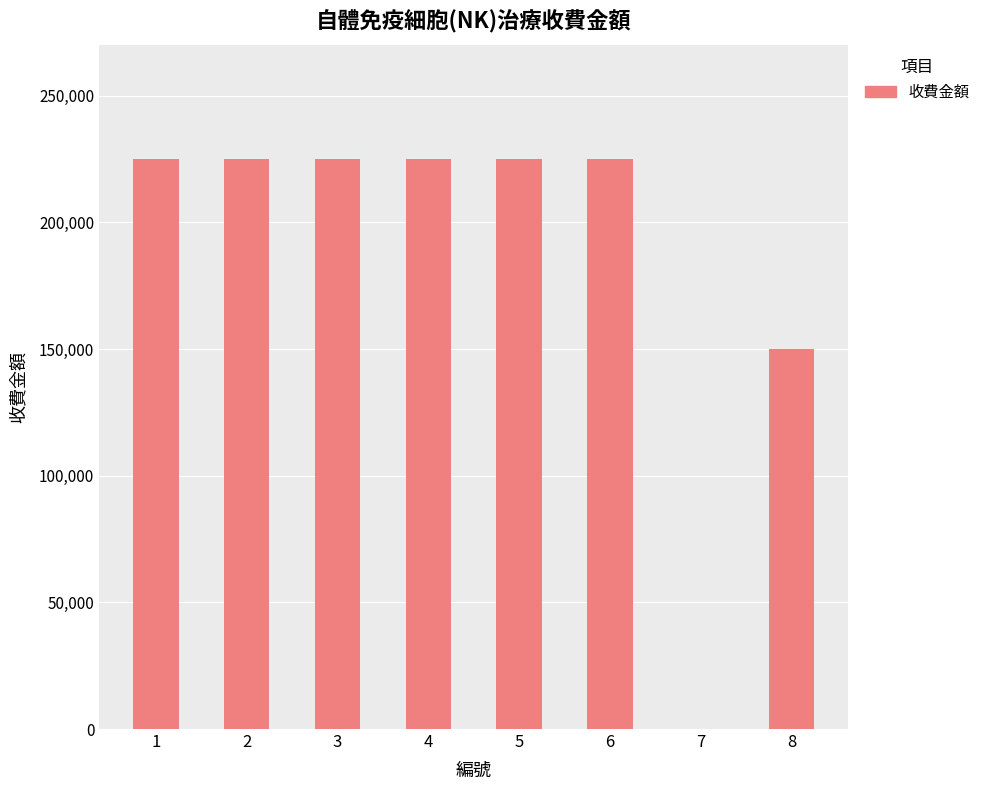

What is the sum of all values?

1500000